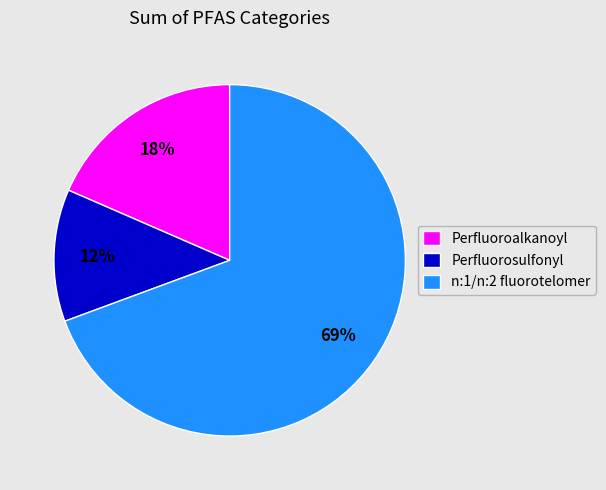

How many slices are in this pie chart?

3